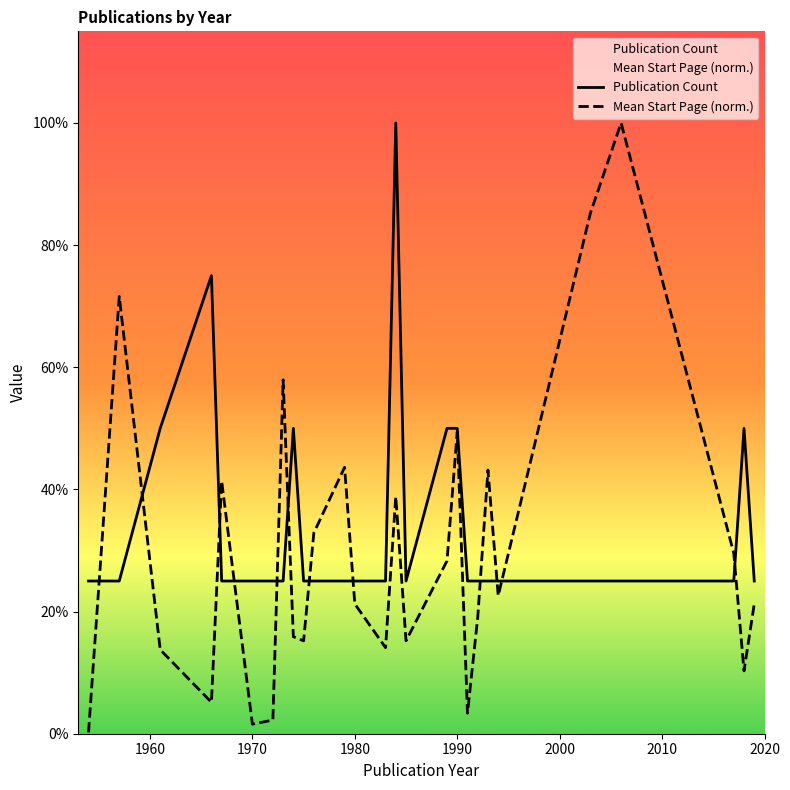

True or false: Publication Count has more than 0 points higher than both neighbors.

True